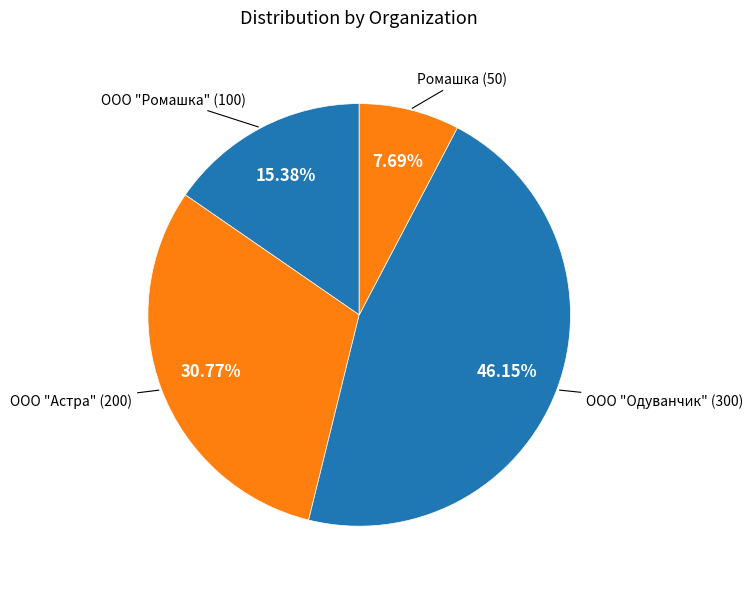

To the nearest percent, what percentage of the pie is ООО "Одуванчик"?

46%